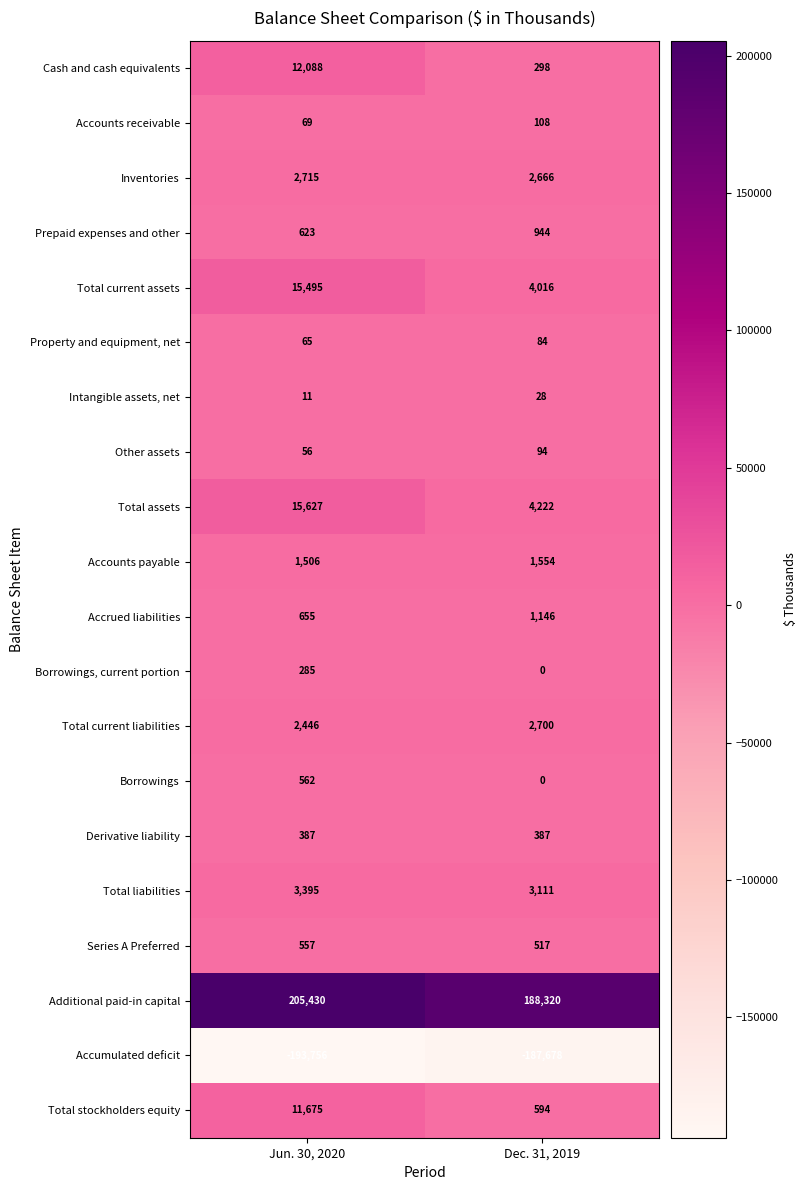

Which series has the widest spread of values?

Additional paid-in capital